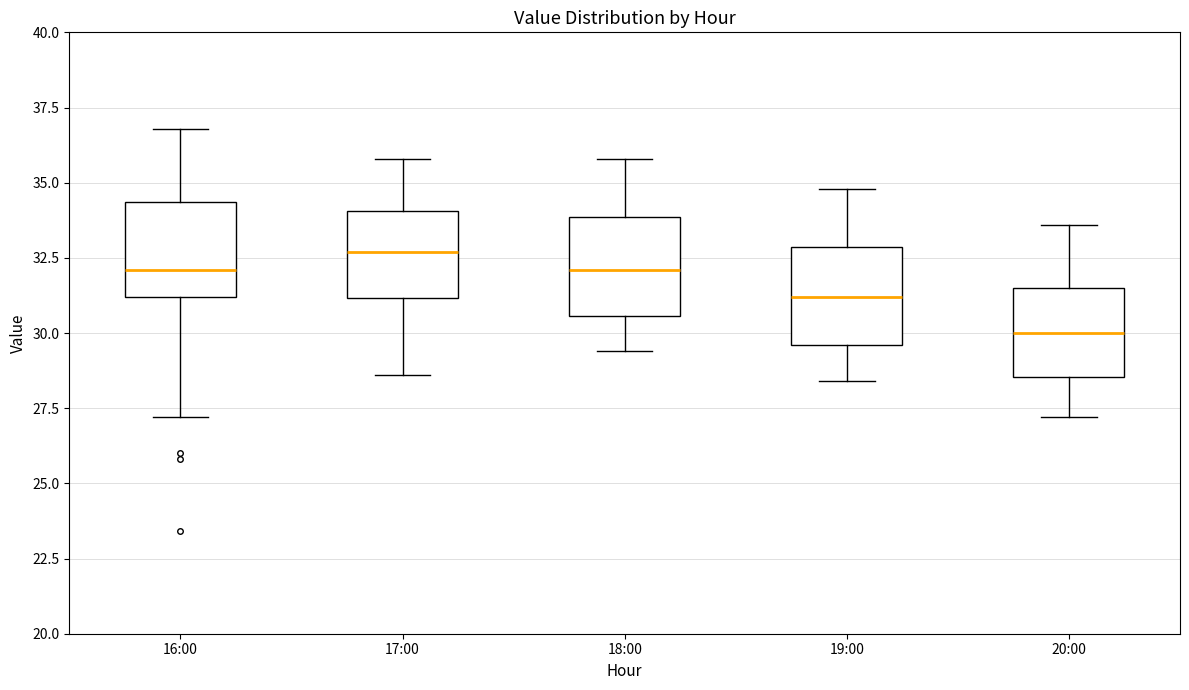

Which box has the lowest median line?

20:00